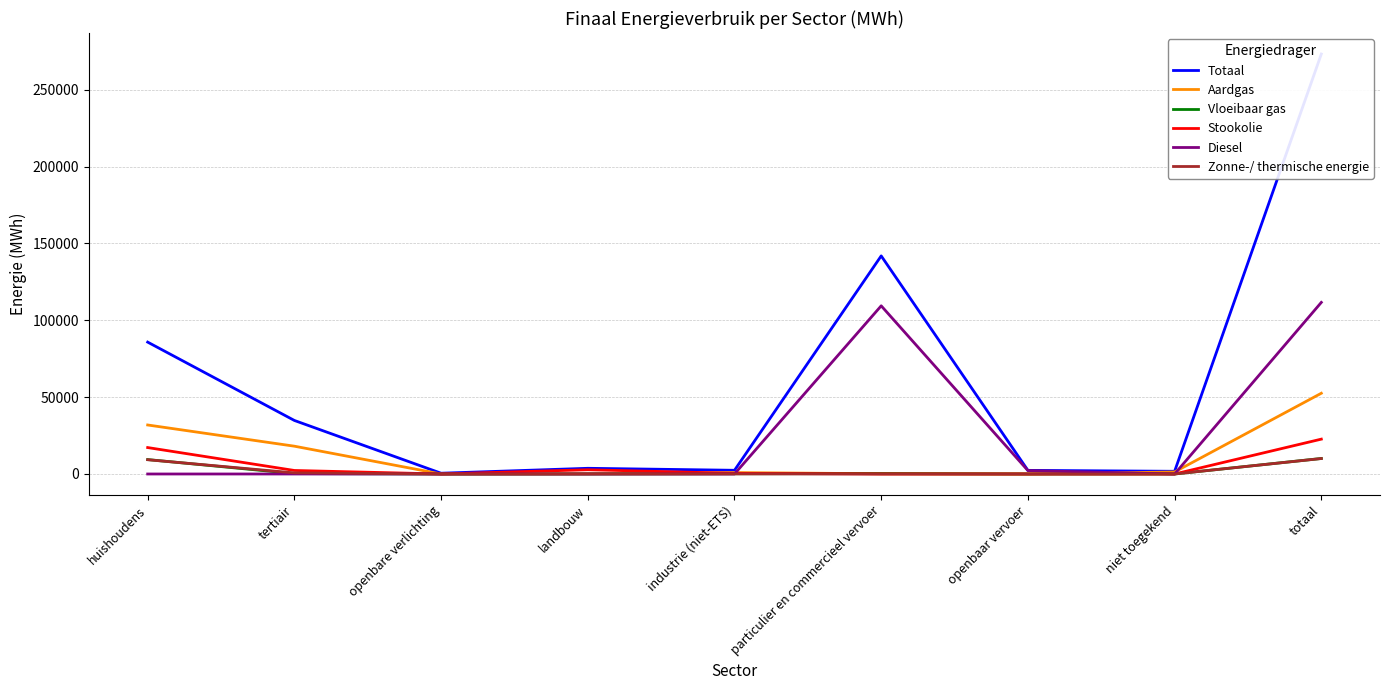

Does the chart display data point markers on the line(s)?

No